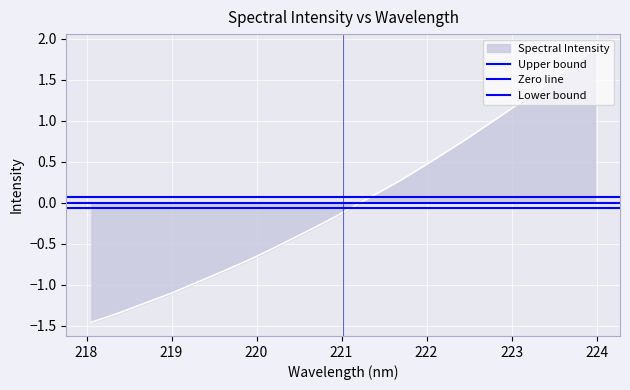

Which series has the largest total across all categories?

Upper bound